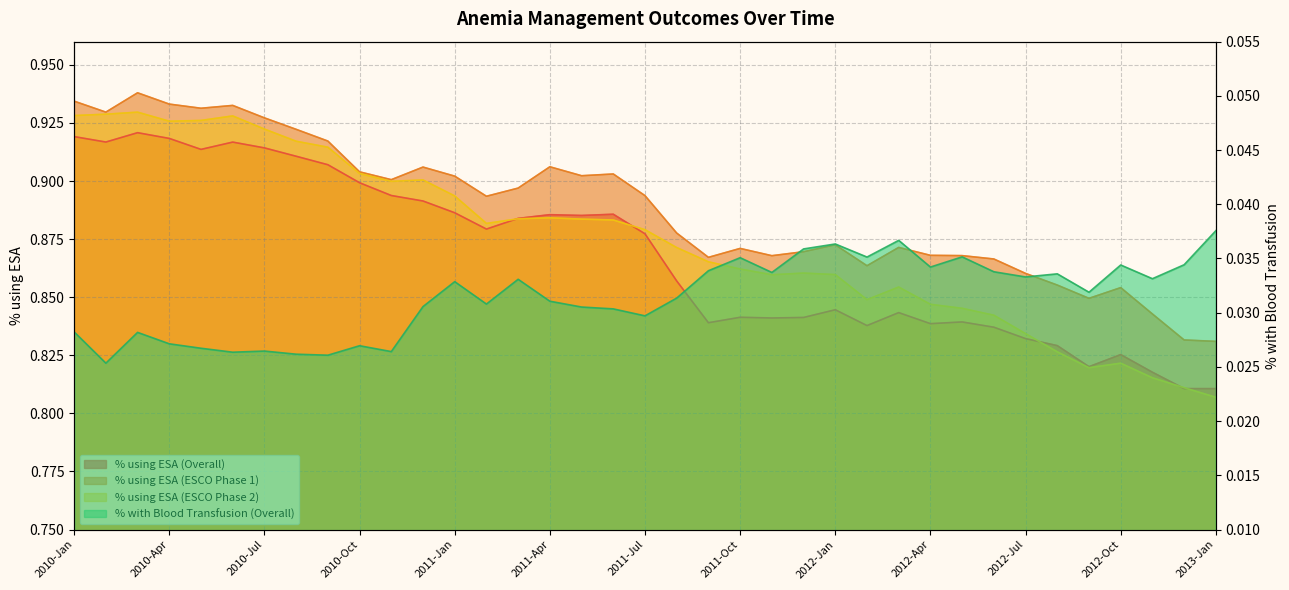

True or false: % using ESA (ESCO Phase 1) and % using ESA (ESCO Phase 2) intersect in this chart.

False